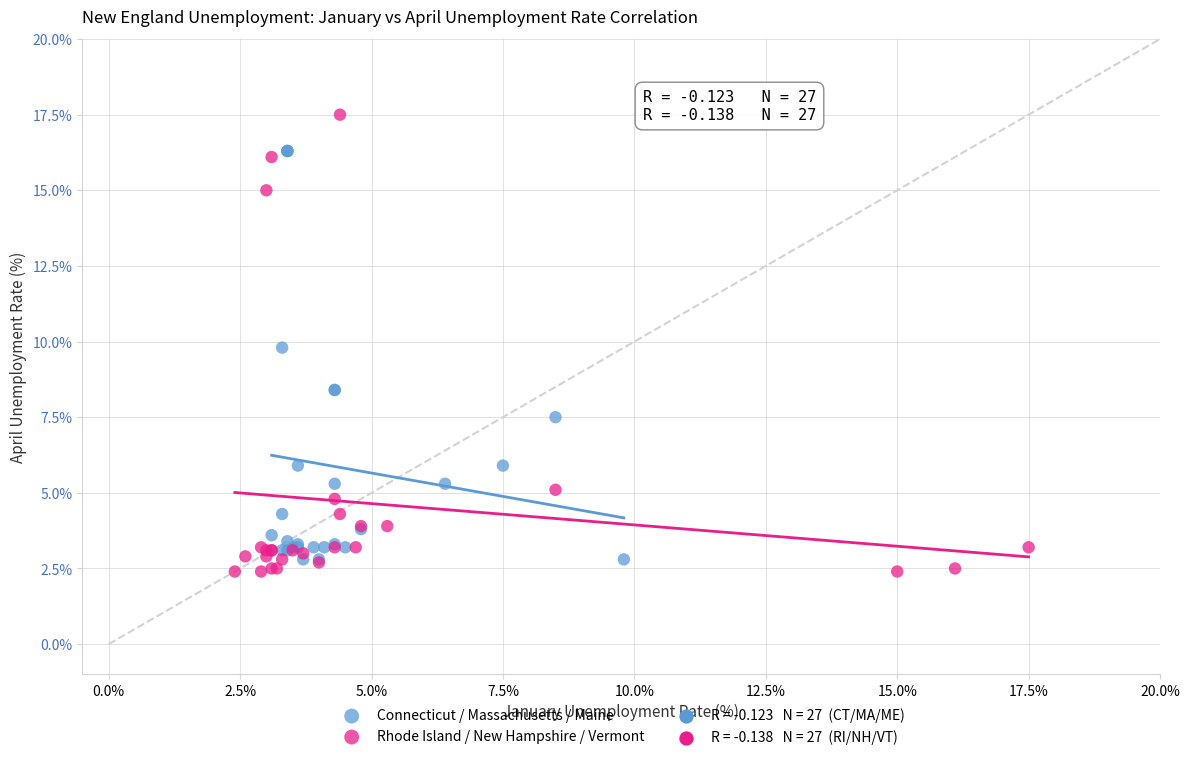

Which series has the largest Y range (max minus min)?

Rhode Island / New Hampshire / Vermont